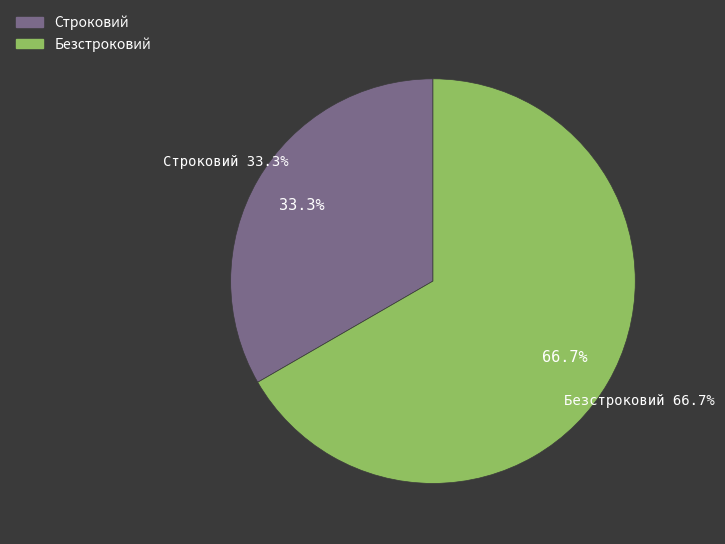

The Строковий slice represents 28% of the pie. True or false?

False